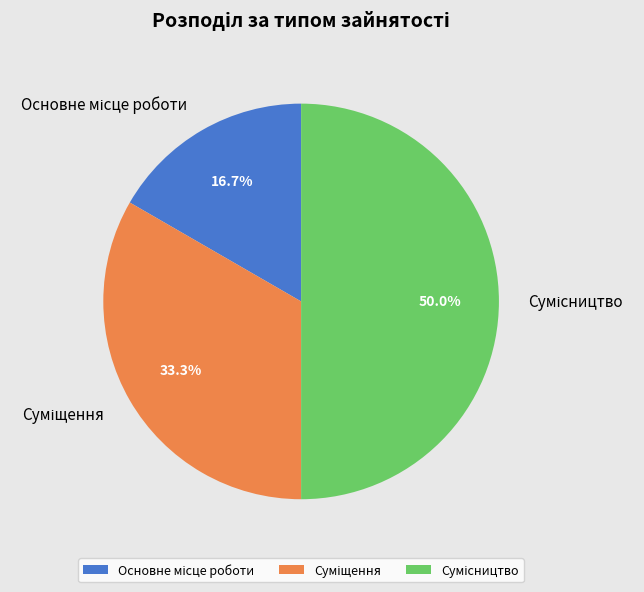

To the nearest percent, what portion does Сумісництво represent?

50%